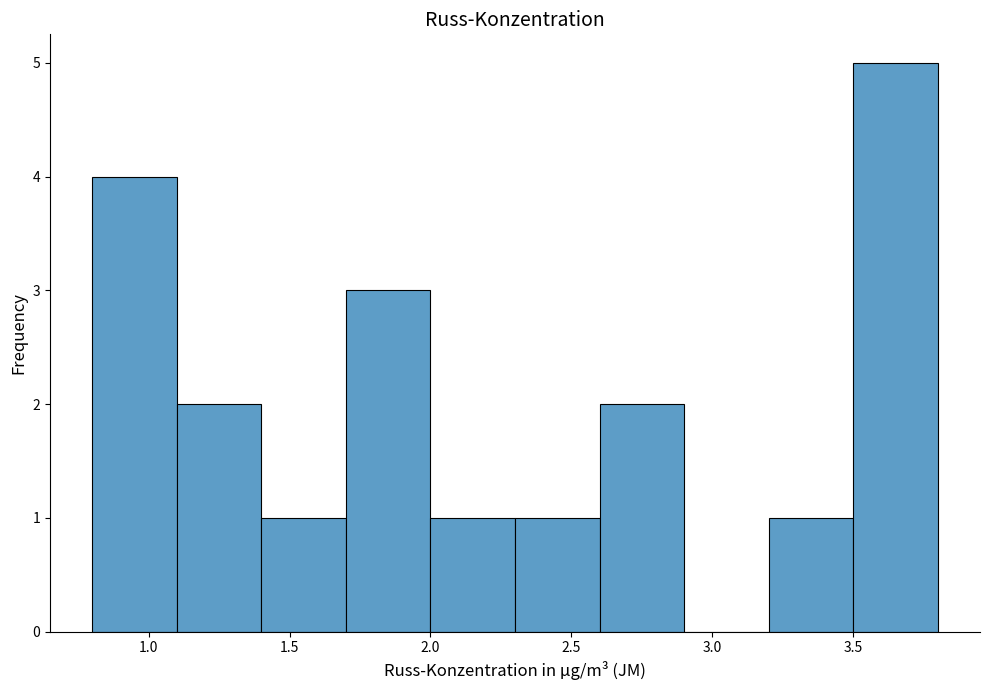

Over which range of the x-axis is the bar tallest?

3.5 to 3.8